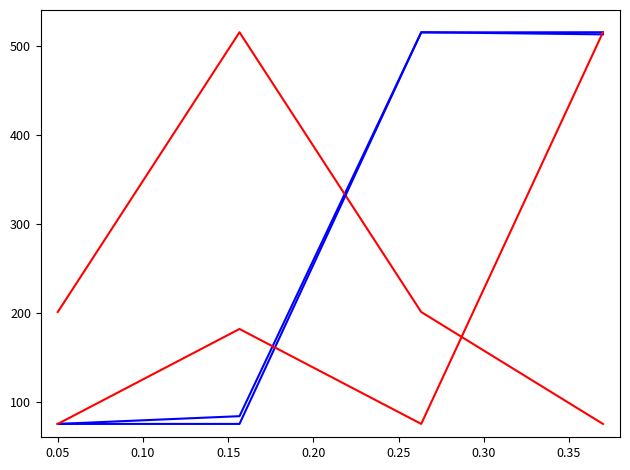

Does the chart have visible grid lines?

No